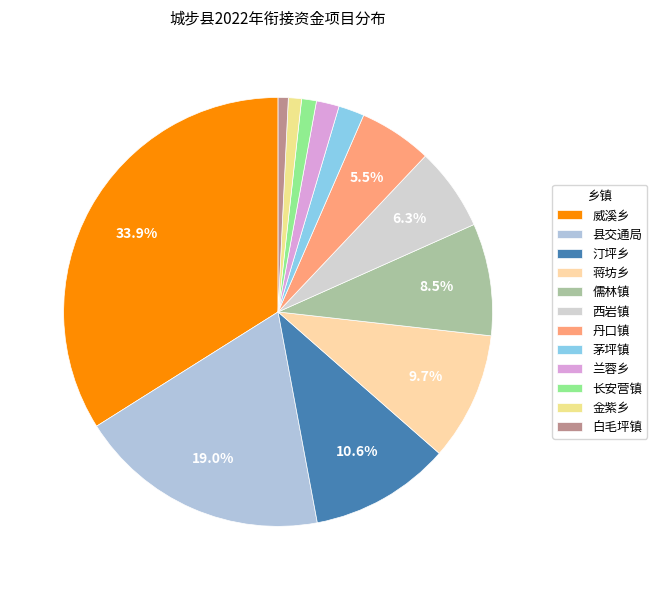

How many slices are in this pie chart?

12